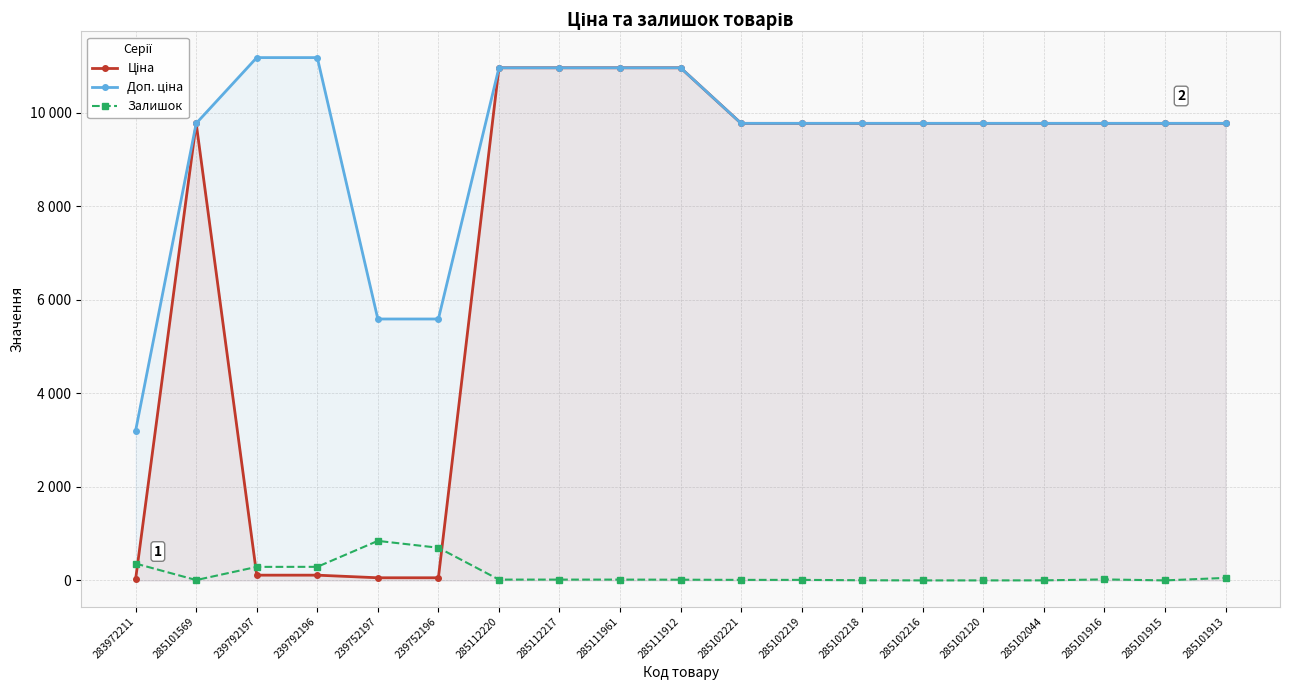

What is the label of the 5th point from the left?

239752197